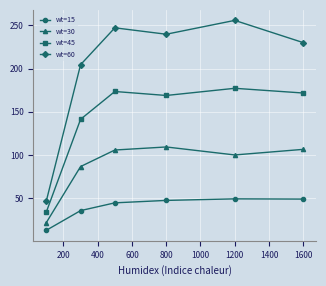

Rank the series by their maximum value, from lowest to highest.

wt=15, wt=30, wt=45, wt=60